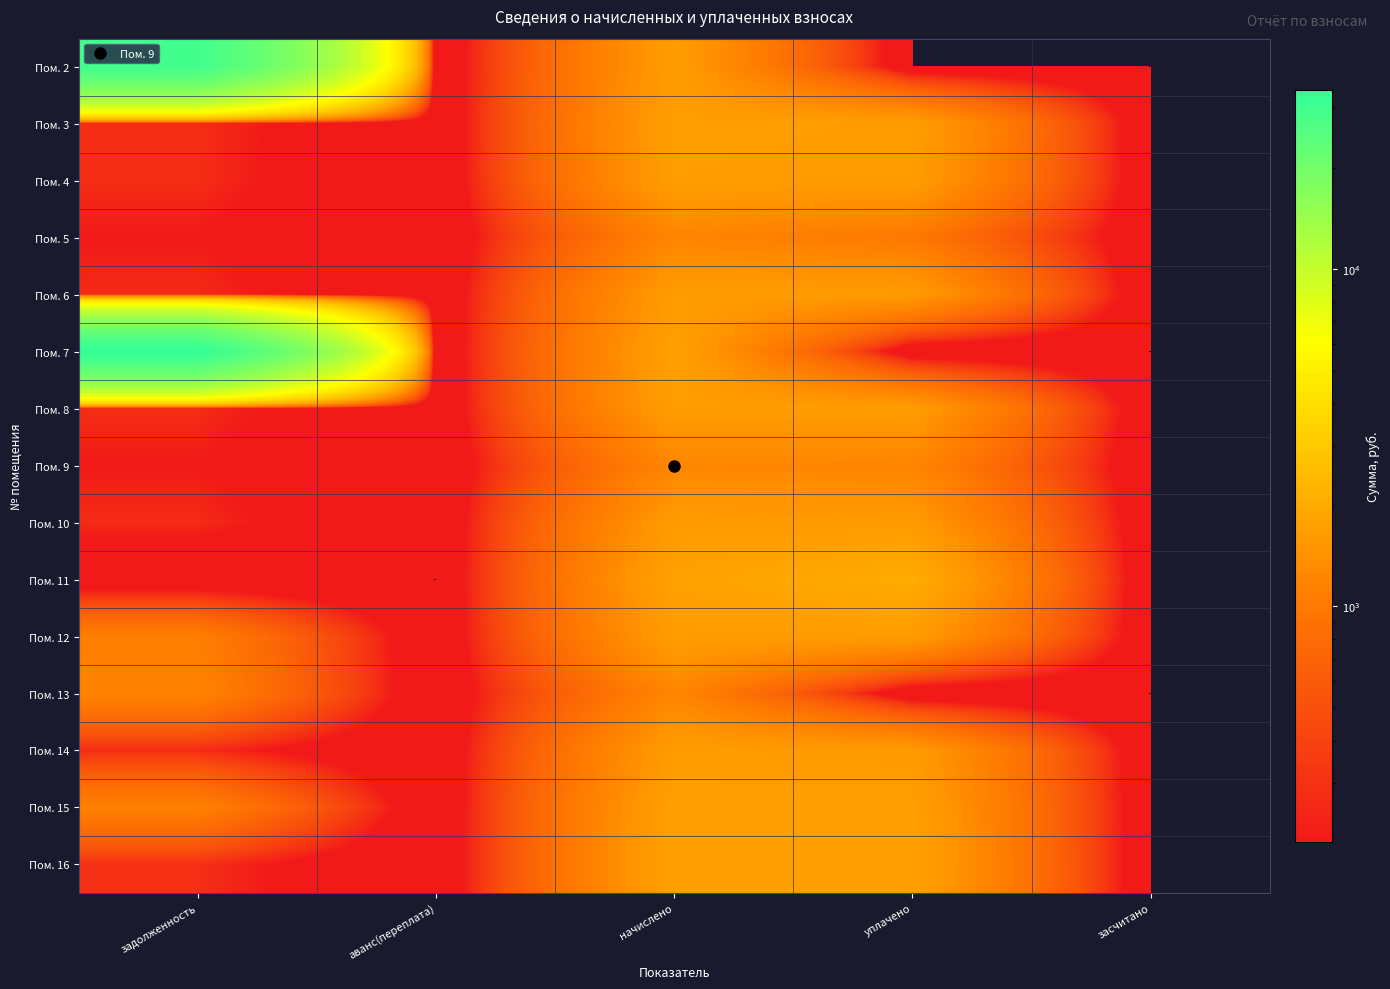

At how many categories does at least one series exceed 1929?

2